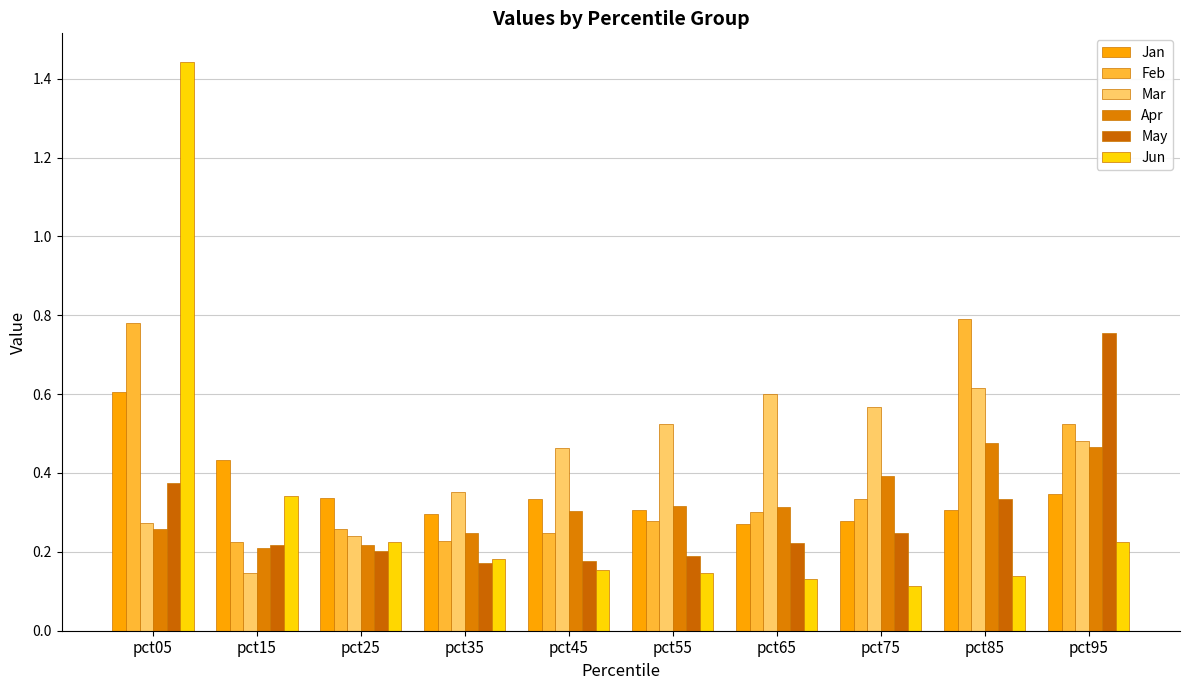

Count the May values in the range 0 to 1.

10